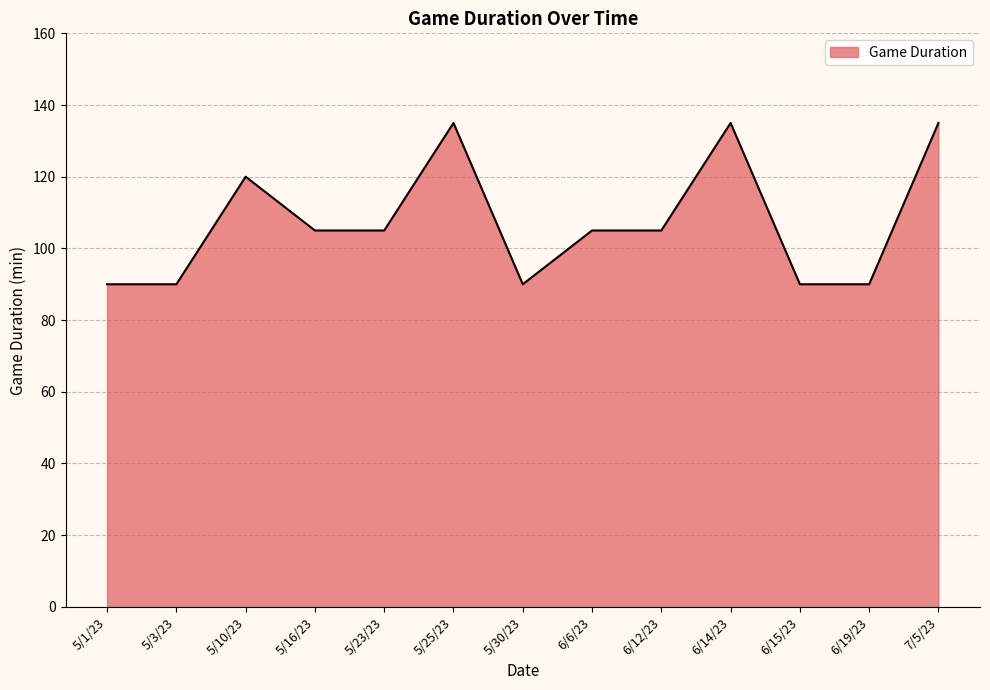

The chart shows a value of 90 at 5/1/23. True or false?

True